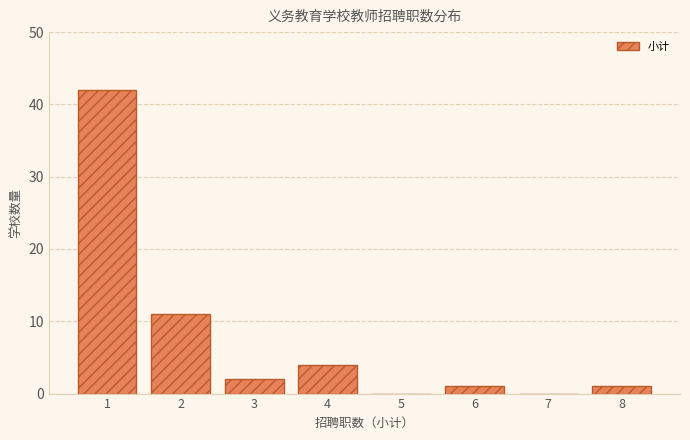

Reading left to right, what are all the values shown in this chart?

1=42	2=11	3=2	4=4	5=0	6=1	7=0	8=1